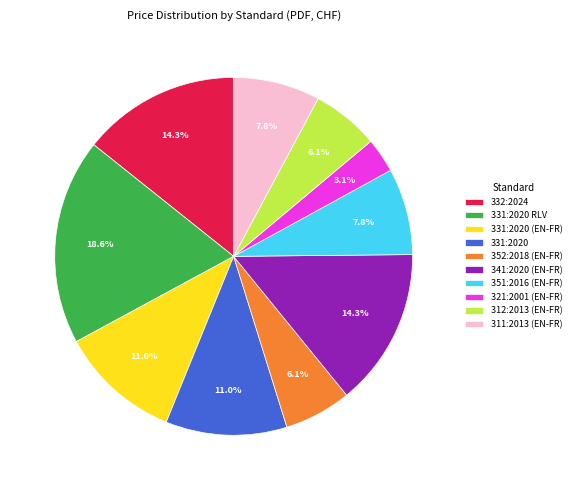

What is the ratio of the value at 321:2001 (EN-FR) to the value at 331:2020 (EN-FR)?

0.3